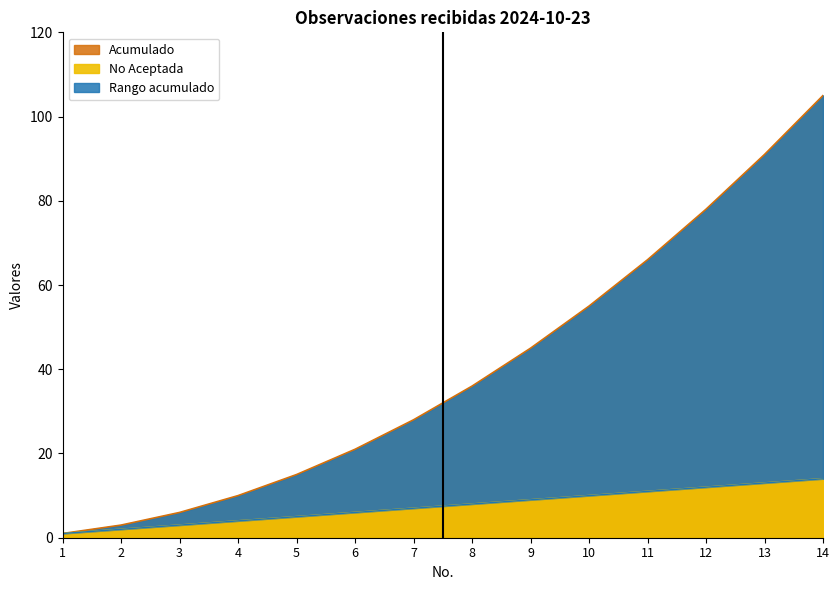

At which category does the chart reach its peak across all series?

14